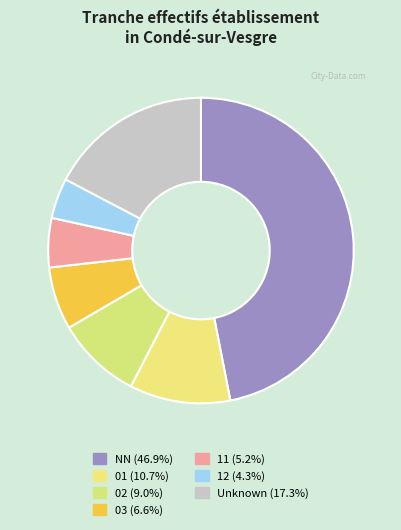

How many slices are in this pie chart?

7